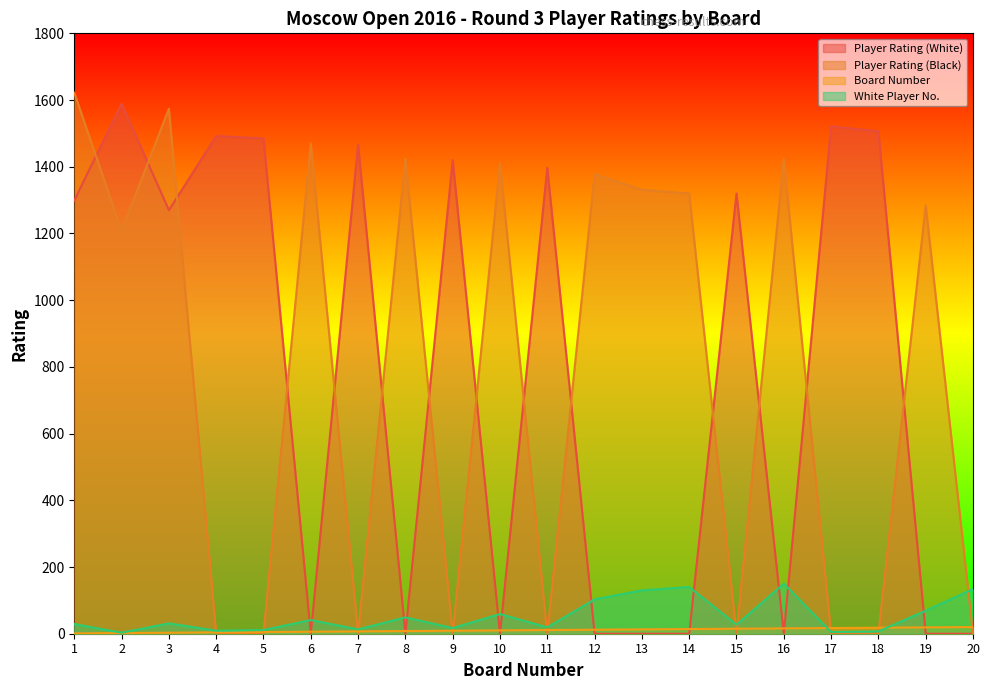

At which label does White Player No. reach its minimum?

2